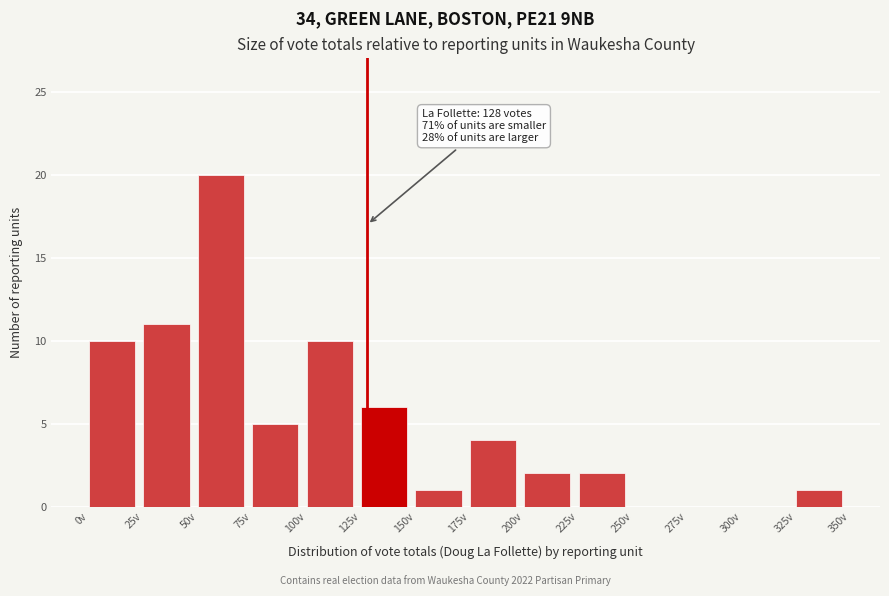

Which range on the x-axis has the tallest bar?

50 to 75